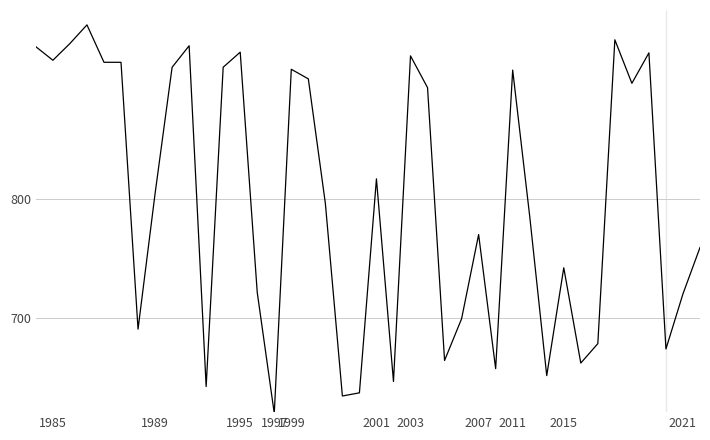

How many series are shown in this chart?

1